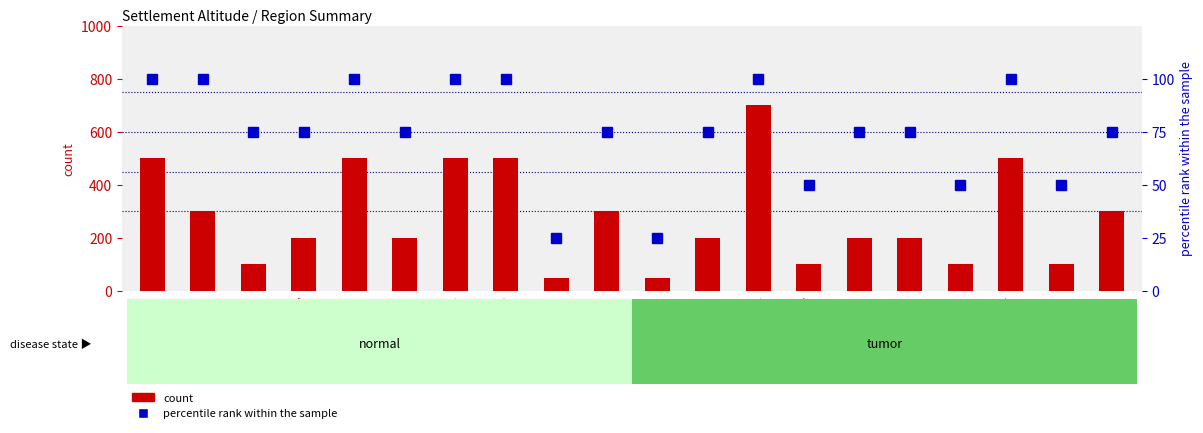

Which series has the widest spread of values?

count